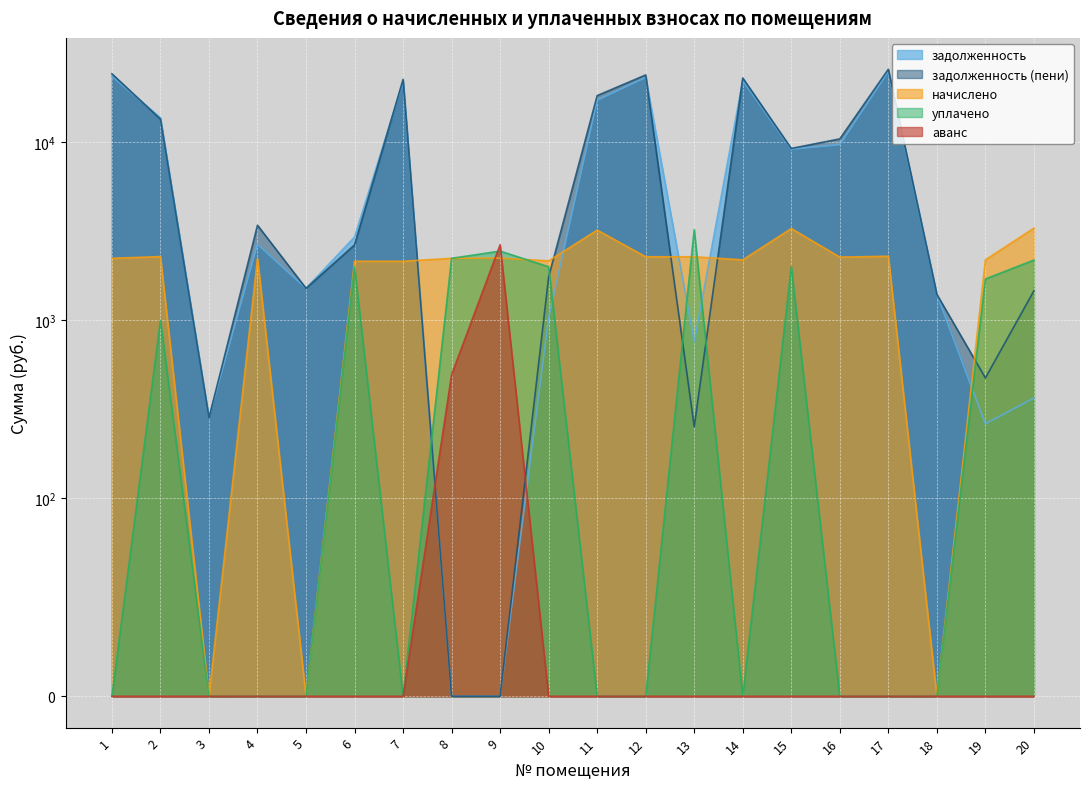

Which series has the widest spread of values?

задолженность (пени)